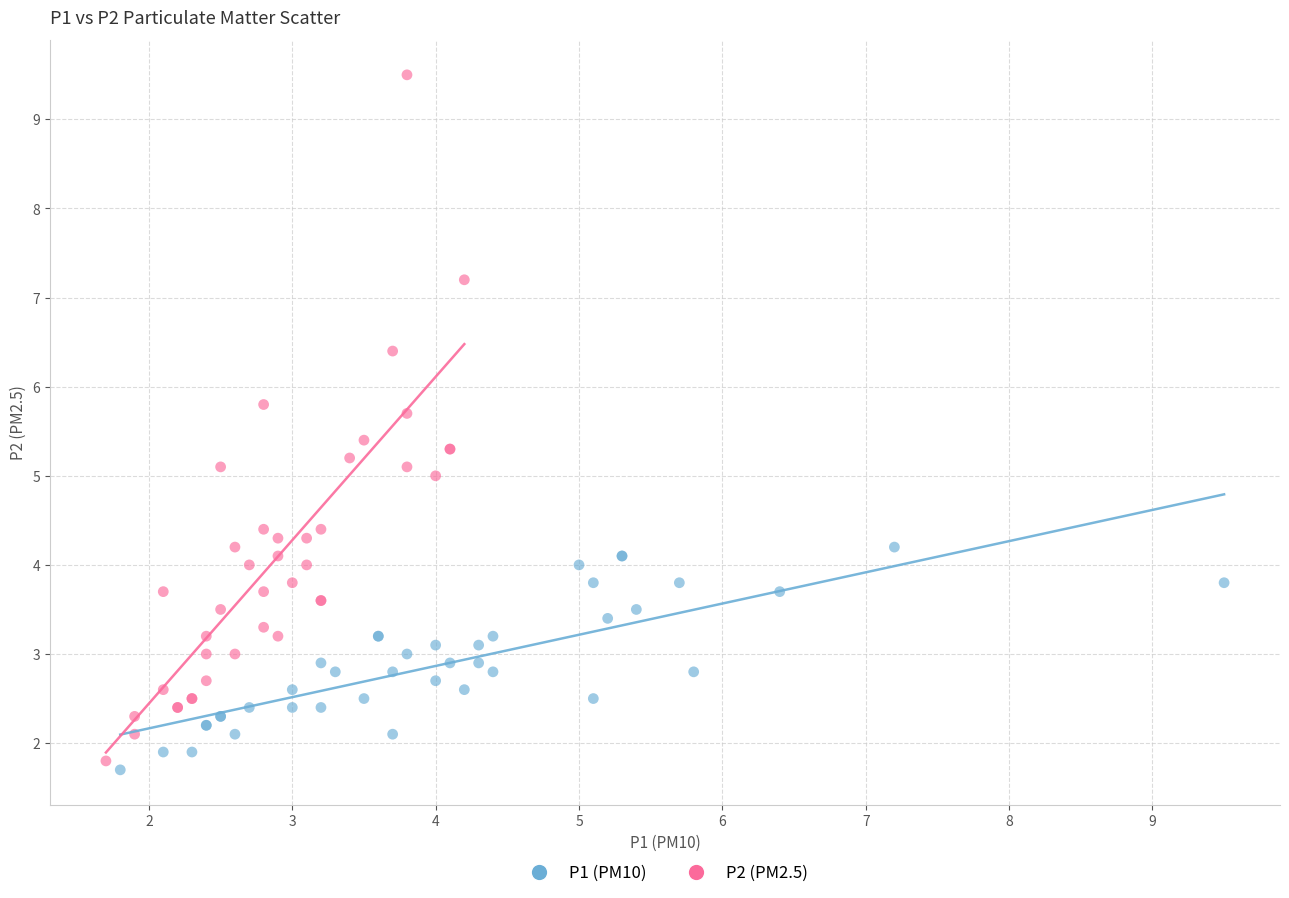

Which series contains the highest Y value?

P2 (PM2.5)